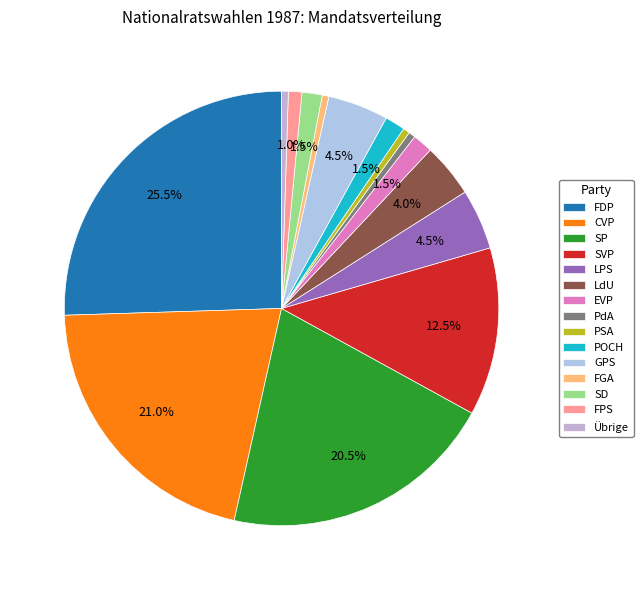

How many slices are in this pie chart?

15